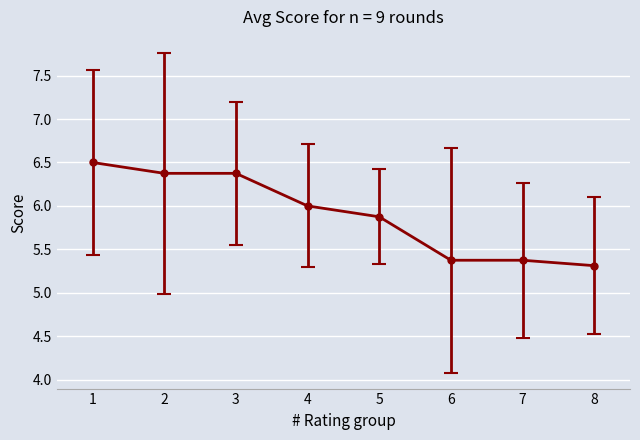

Which category has the highest value across all series?

1